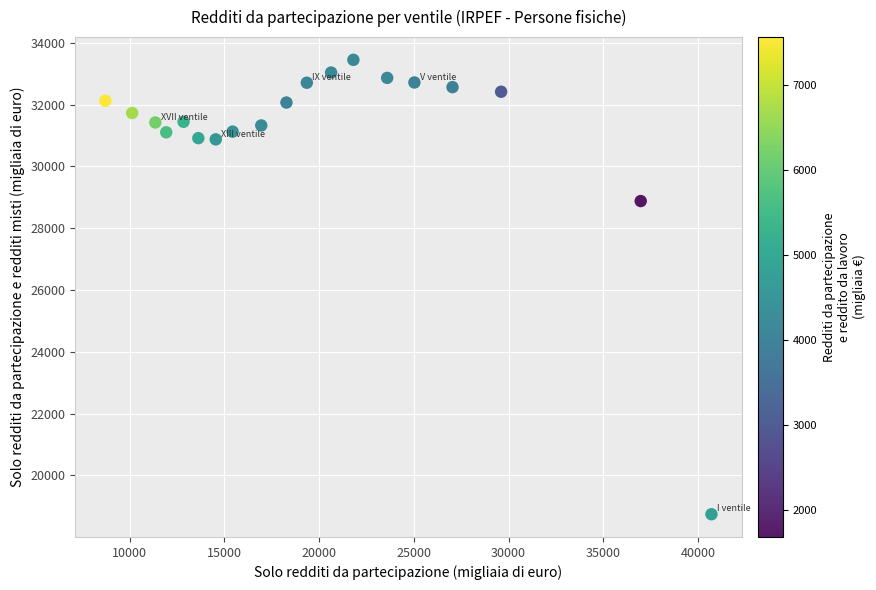

What Y value in the scatter plot is closest to 26095?

28879